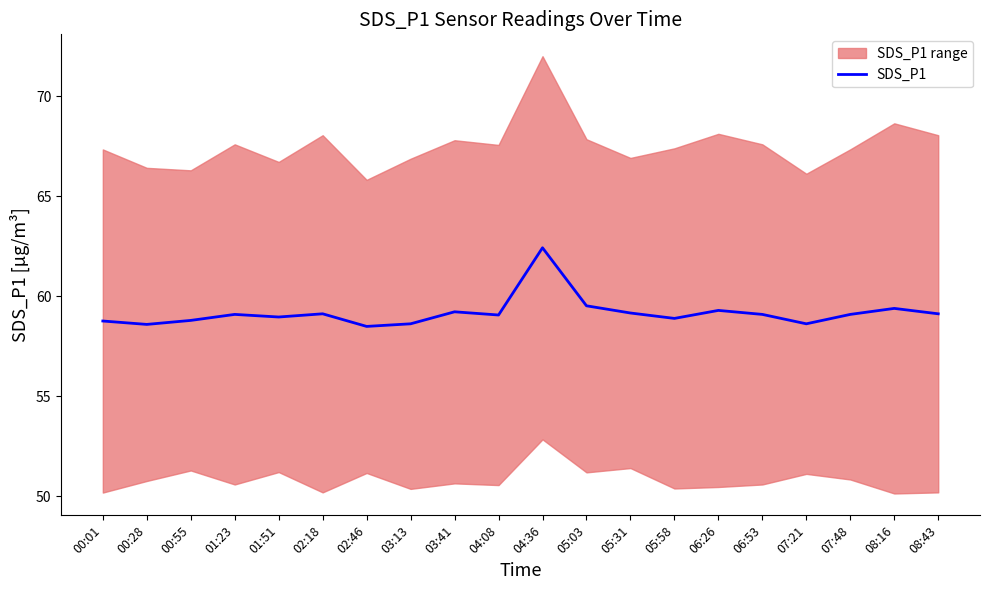

What is the sum of the values at 07:21 and 05:58?

117.5